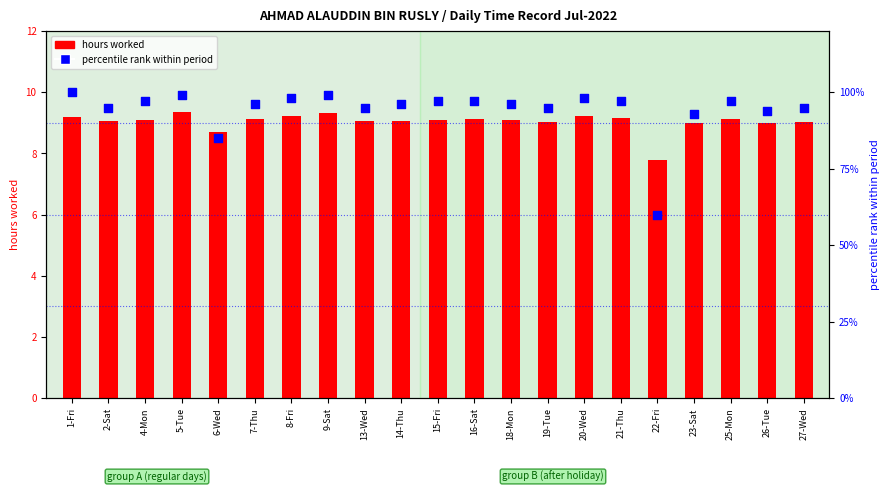

What is the total value across all series at 15-Fri?

106.1